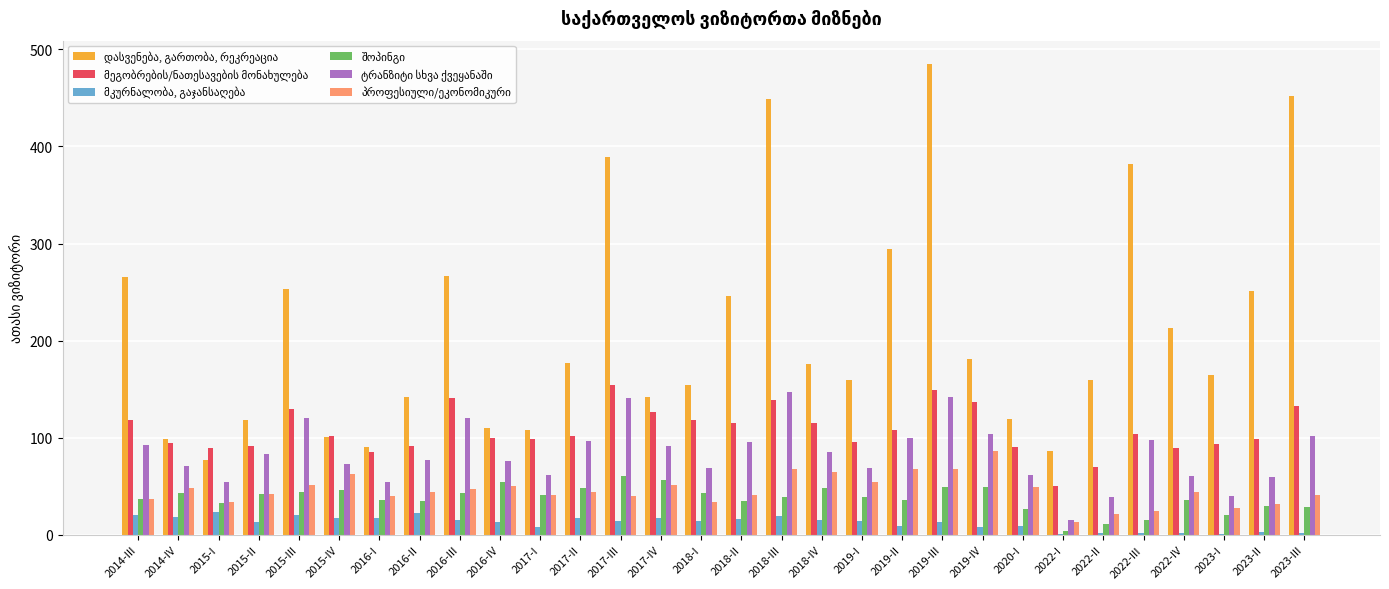

Does the chart contain stacked bars?

No